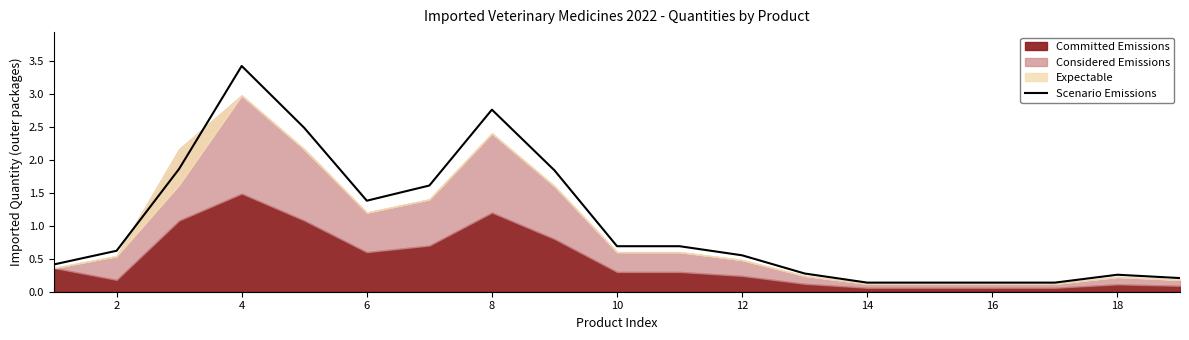

What is the average value?

1.0